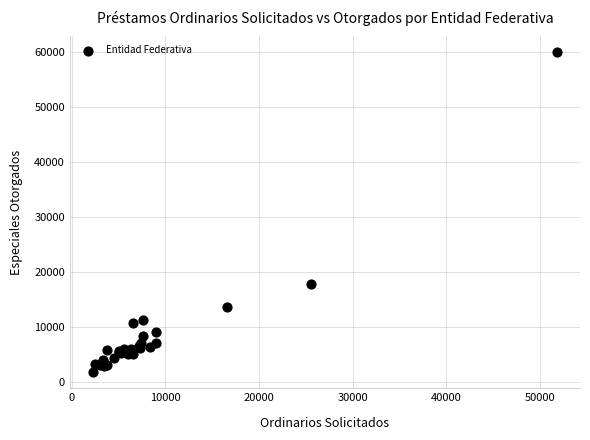

What Y value in the scatter plot is closest to 30858?

17786